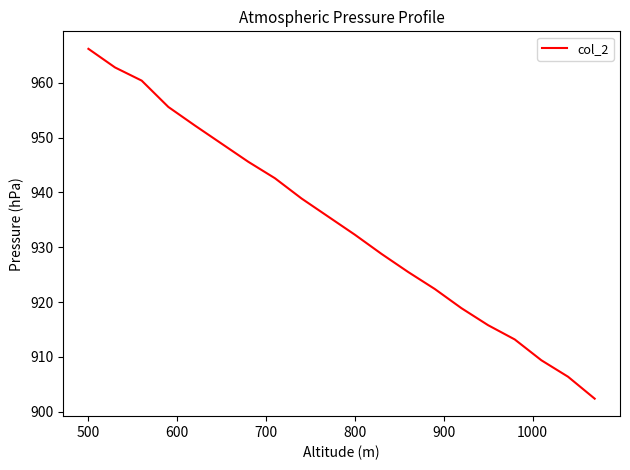

What is the difference between the maximum and minimum values?

63.8